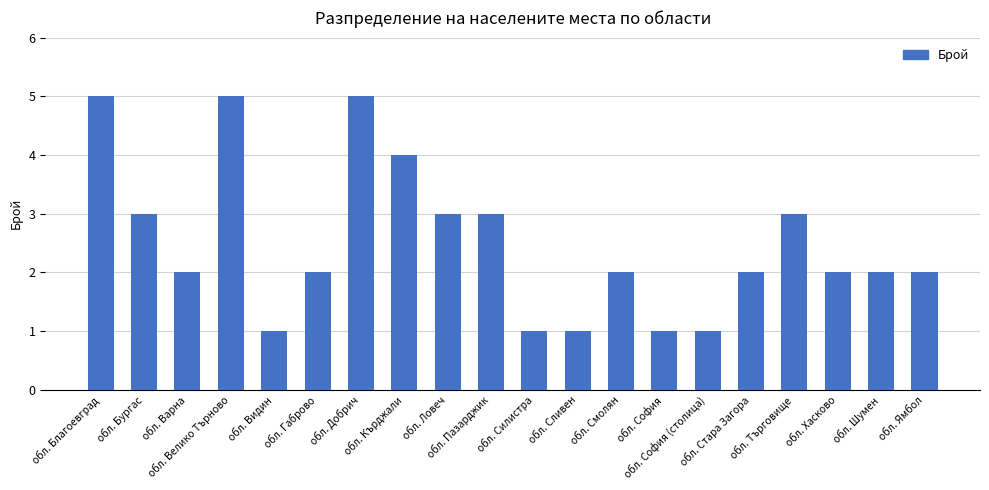

What is the sum of all values?

50